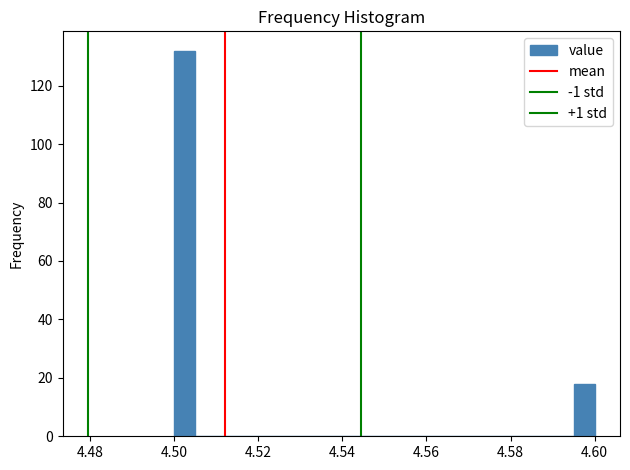

Read against the x-axis, roughly where is the centre of the tallest bar?

4.502